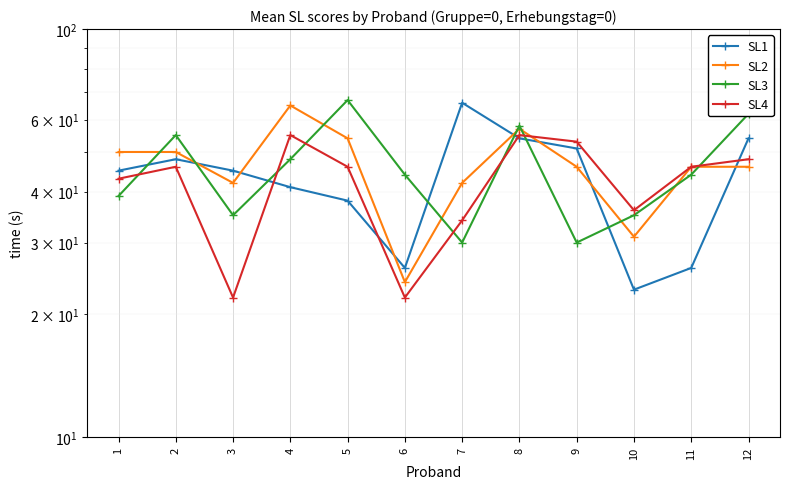

At which label does SL3 first exceed 44?

2